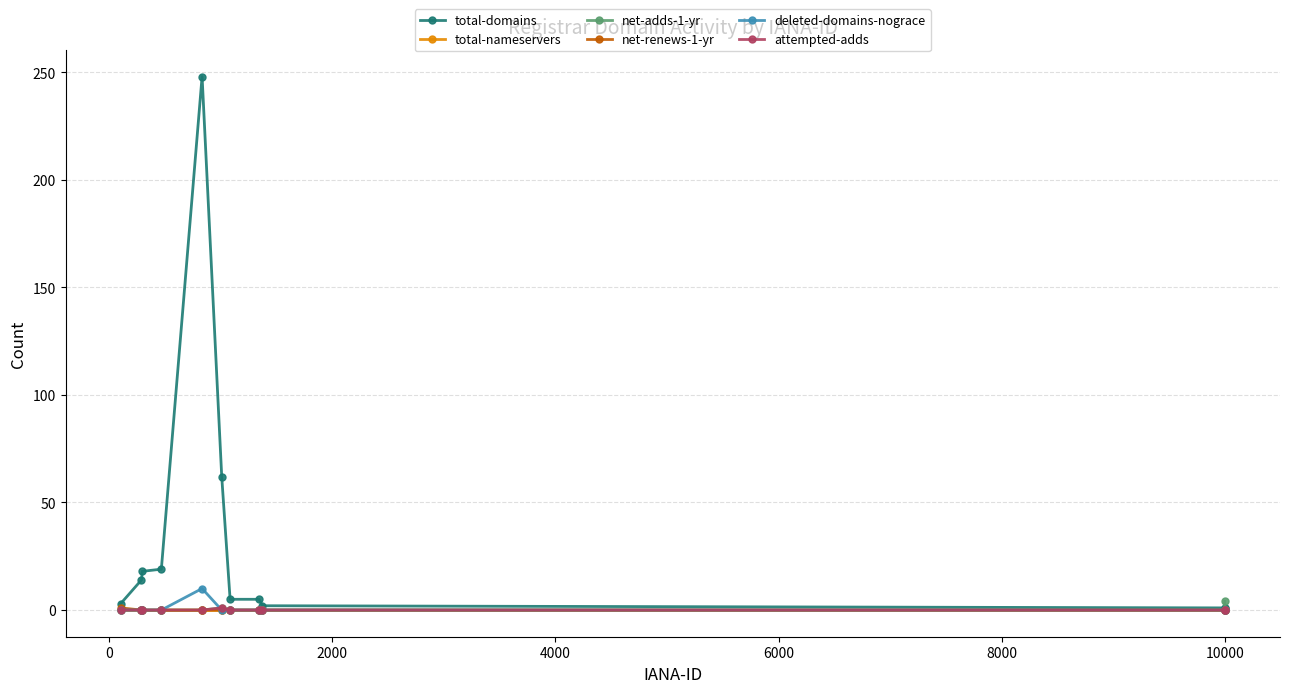

What is the maximum value shown in the chart?

248